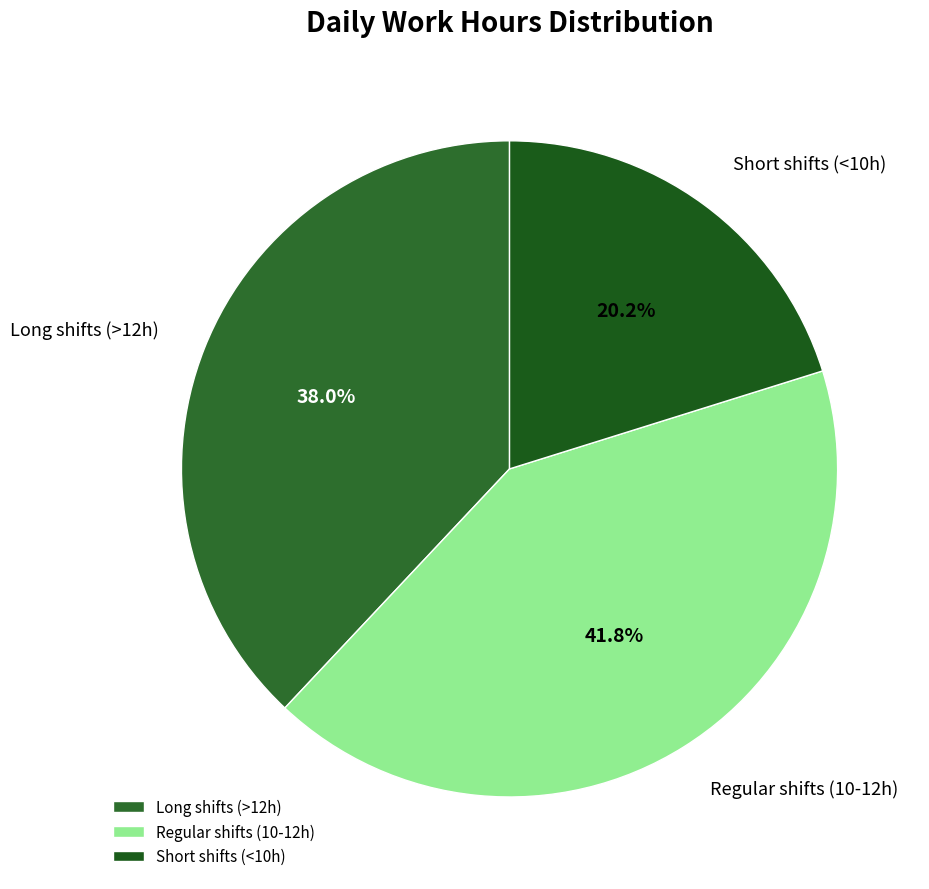

Rank the categories by value from highest to lowest.

Regular shifts (10-12h), Long shifts (>12h), Short shifts (<10h)